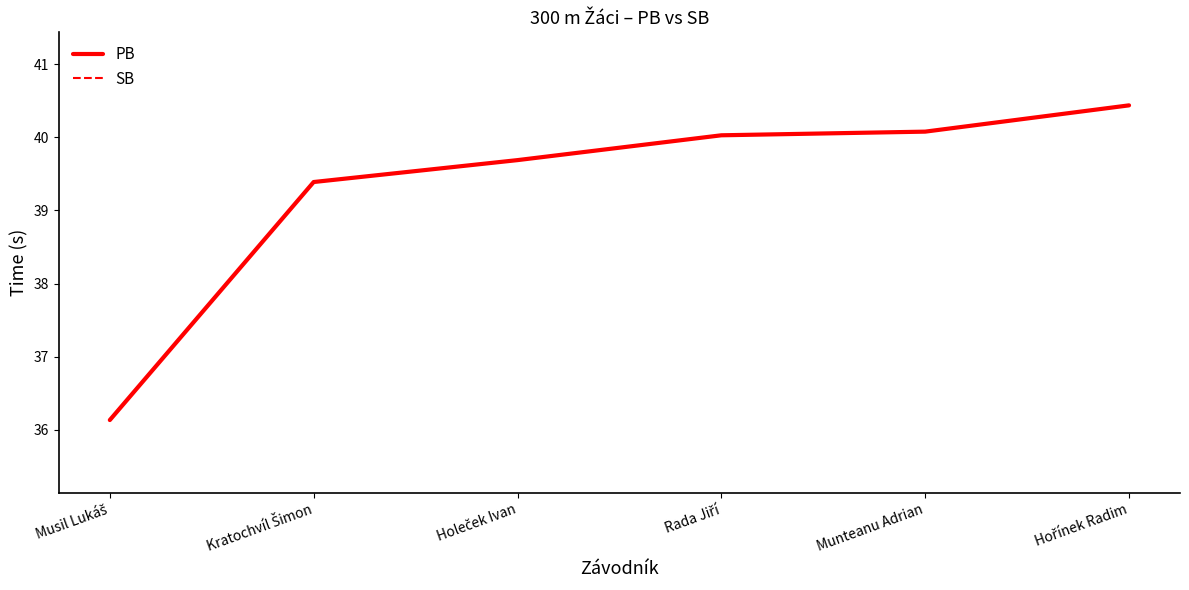

What is the total value across all series at Munteanu Adrian?

80.2